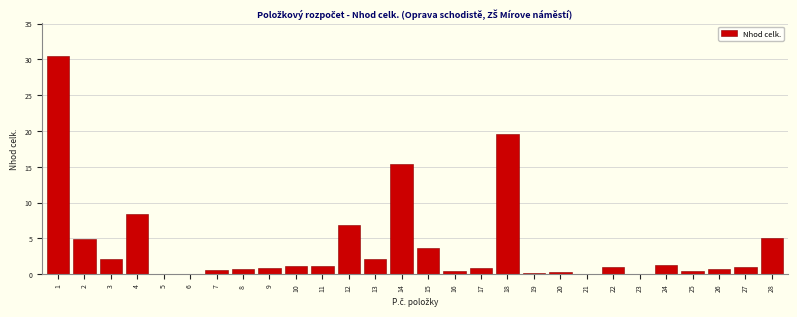

What is the maximum value shown in the chart?

30.5